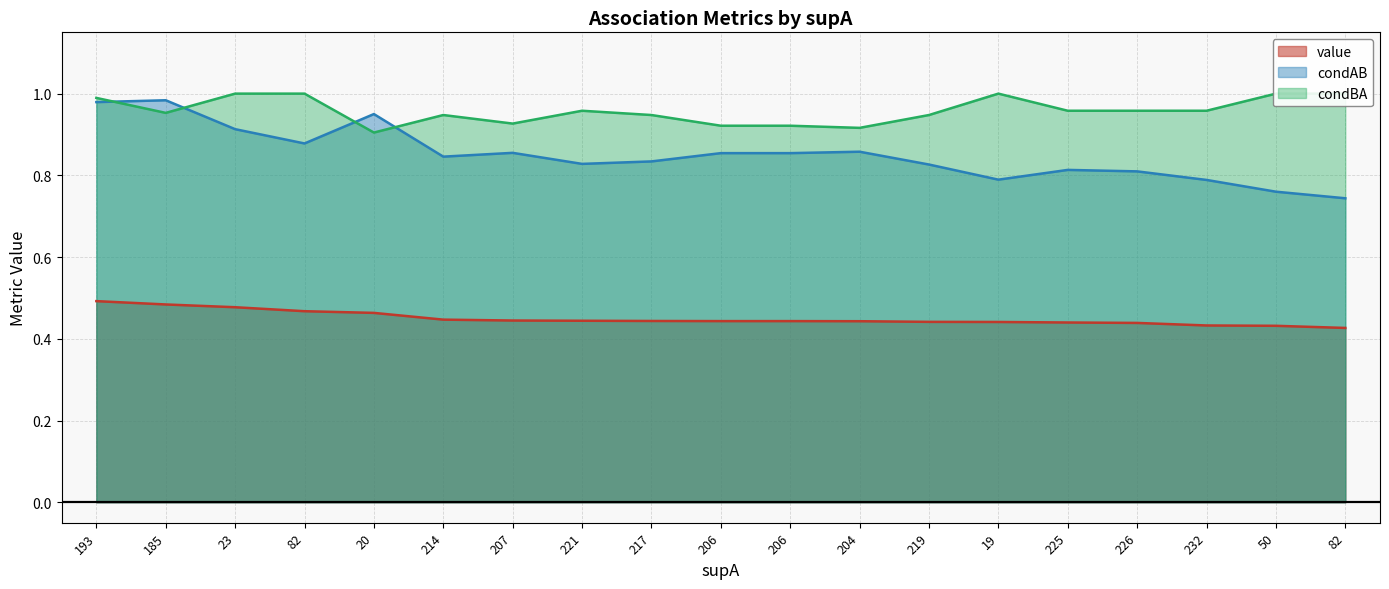

True or false: condBA has more than 2 points higher than both neighbors.

True